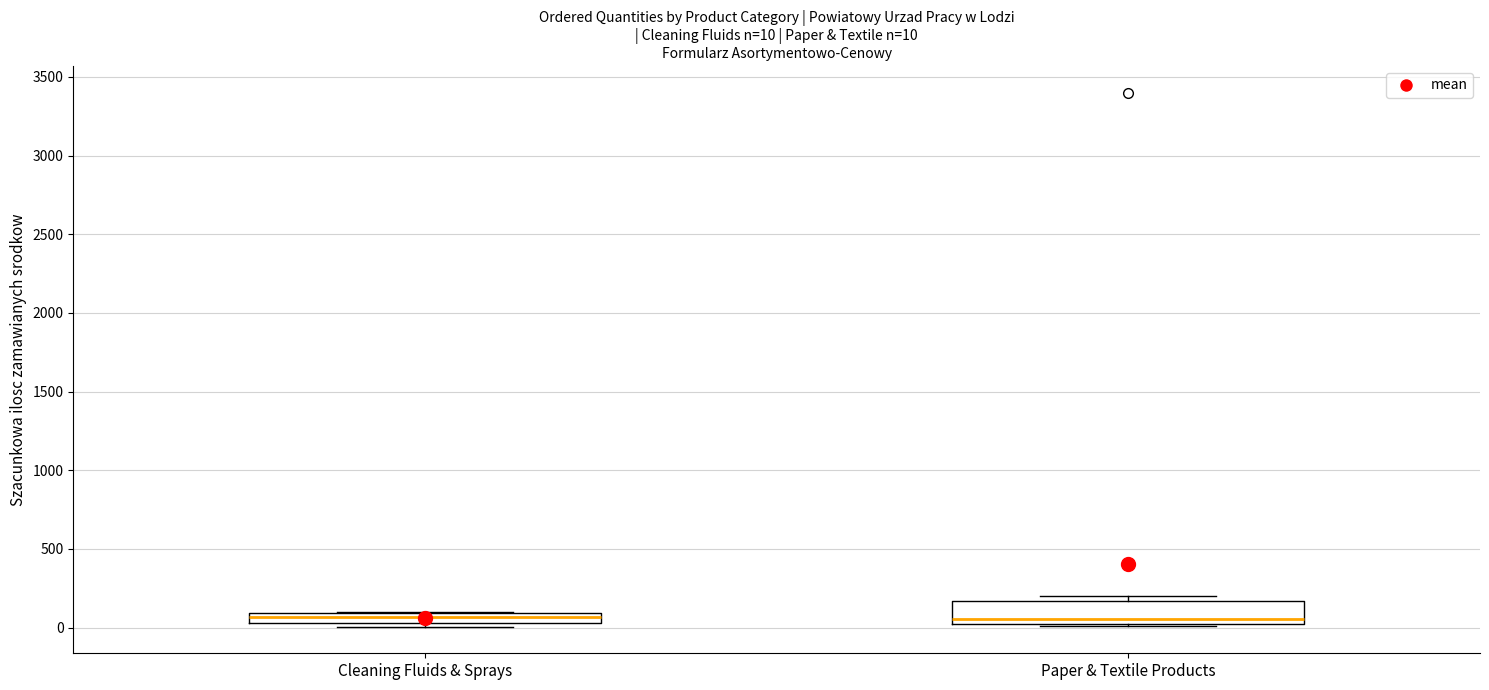

Which box is the tallest, from its lower edge to its upper edge?

Paper & Textile Products